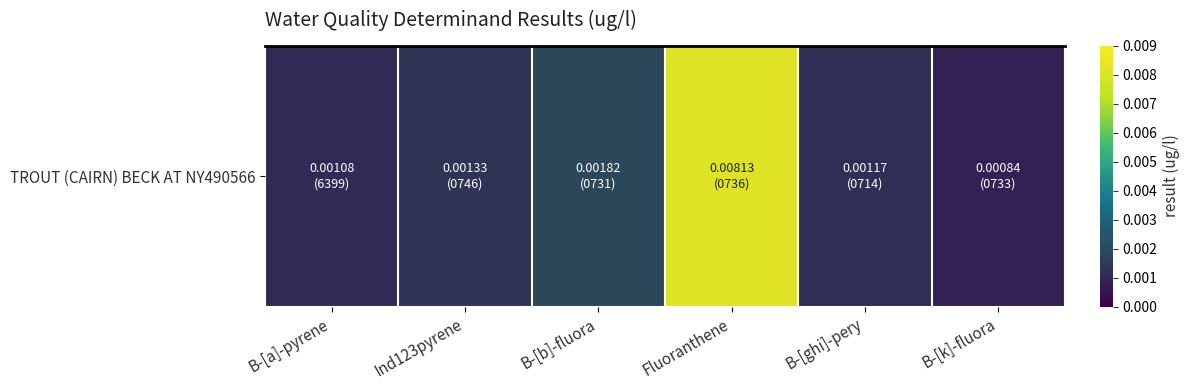

Is it true that the value at B-[k]-fluora is 0.0?

True